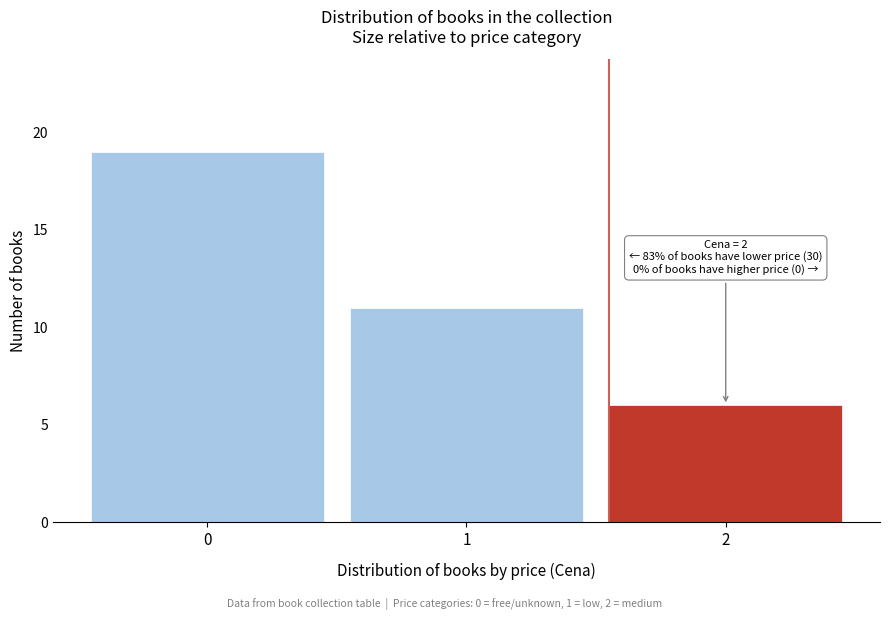

Reading left to right, list all the values displayed in this chart.

0=19	1=11	2=6